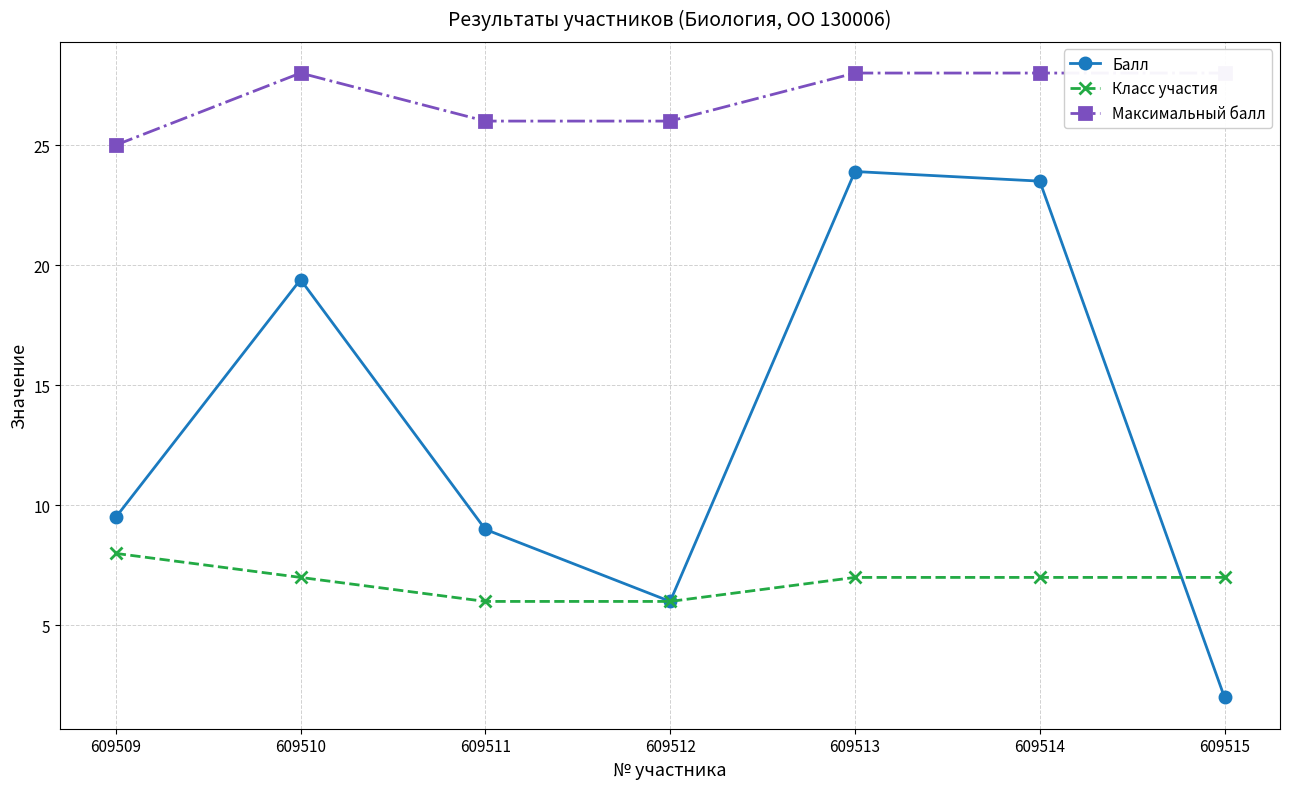

Reading right to left, what are all the values shown in this chart?

Балл: 2.0	23.5	23.9	6.0	9.0	19.4	9.5
Класс участия: 7.0	7.0	7.0	6.0	6.0	7.0	8.0
Максимальный балл: 28.0	28.0	28.0	26.0	26.0	28.0	25.0